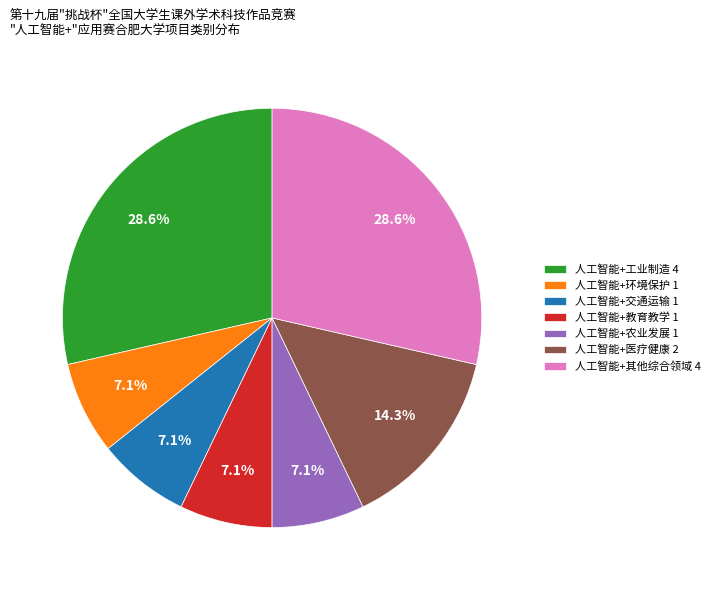

How much of the chart is everything except 人工智能+农业发展?

92.9%